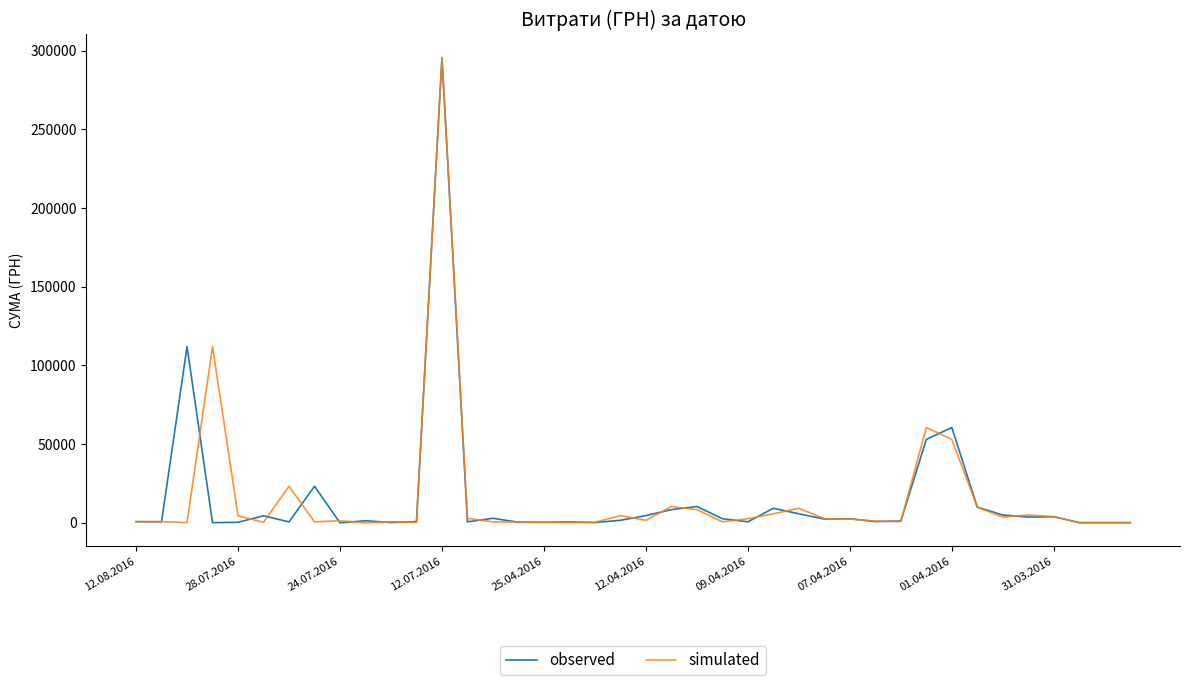

What is the greatest value displayed?

295638.6